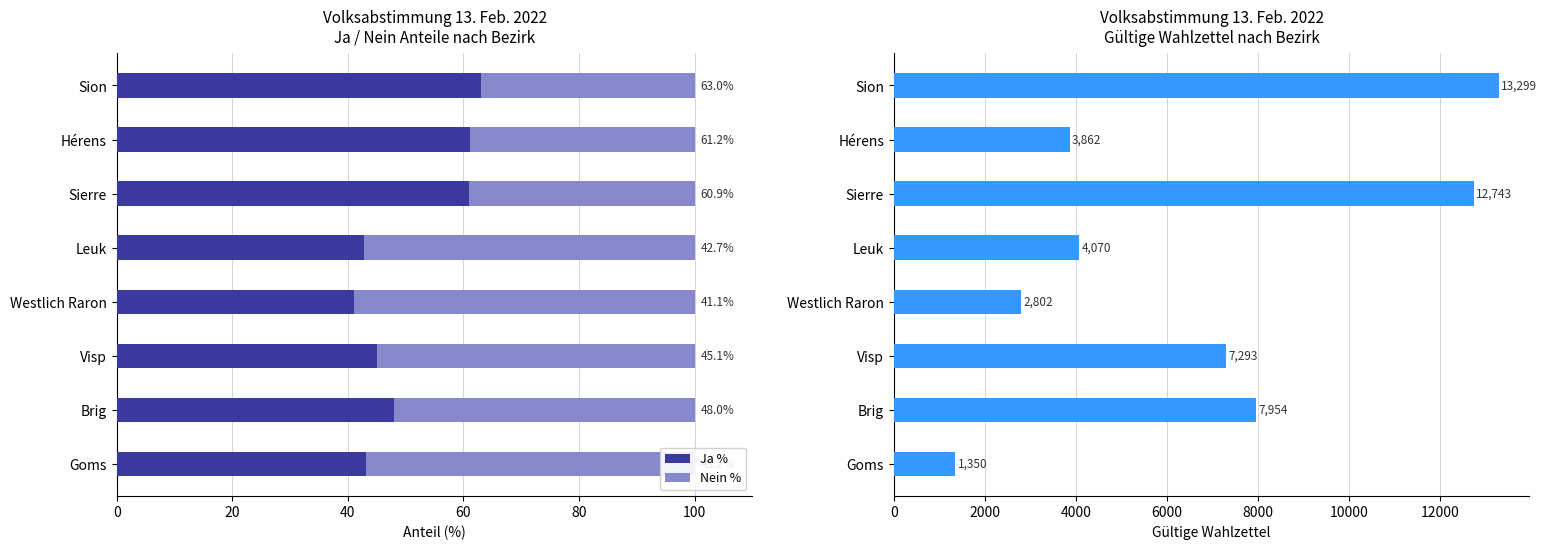

What is the lowest value of the Ja % series?

41.1